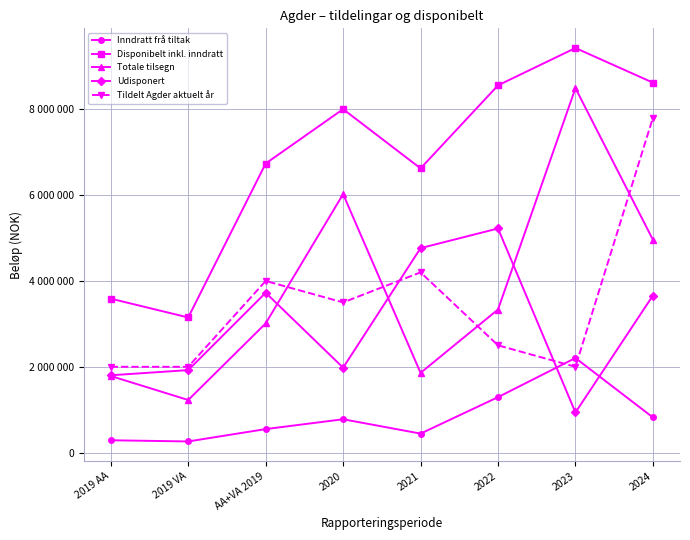

Reading left to right, extract all data points from this chart.

Inndratt frå tiltak: 288085	260580	548665	777500	443420	1292703	2204882	820516
Disponibelt inkl. inndratt: 3587275	3149194	6736469	8002589	6622769	8557222	9427374	8620516
Totale tilsegn: 1785010	1226370	3011380	6023240	1858250	3334730	8492176	4961009
Udisponert: 1802265	1922824	3725089	1979349	4764519	5222492	935198	3659507
Tildelt Agder aktuelt år: 2000000	2000000	4000000	3500000	4200000	2500000	2000000	7800000